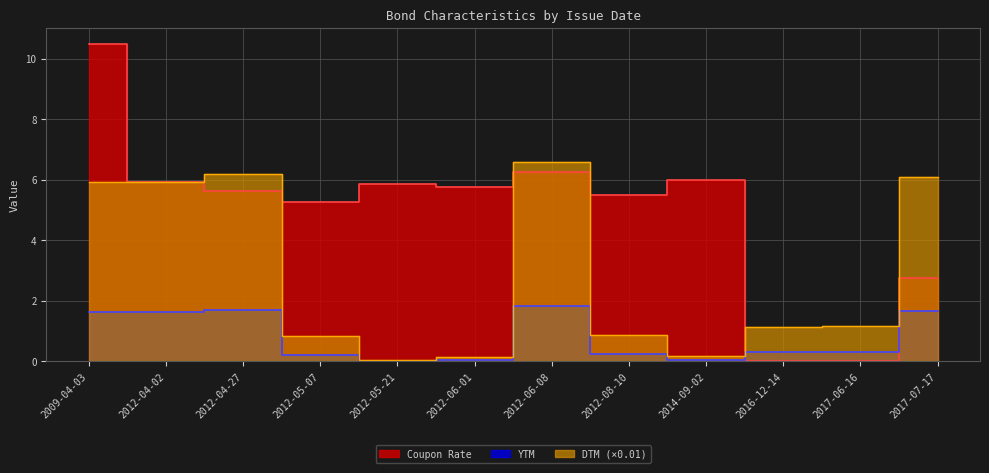

True or false: Coupon Rate has more than 2 points higher than both neighbors.

True